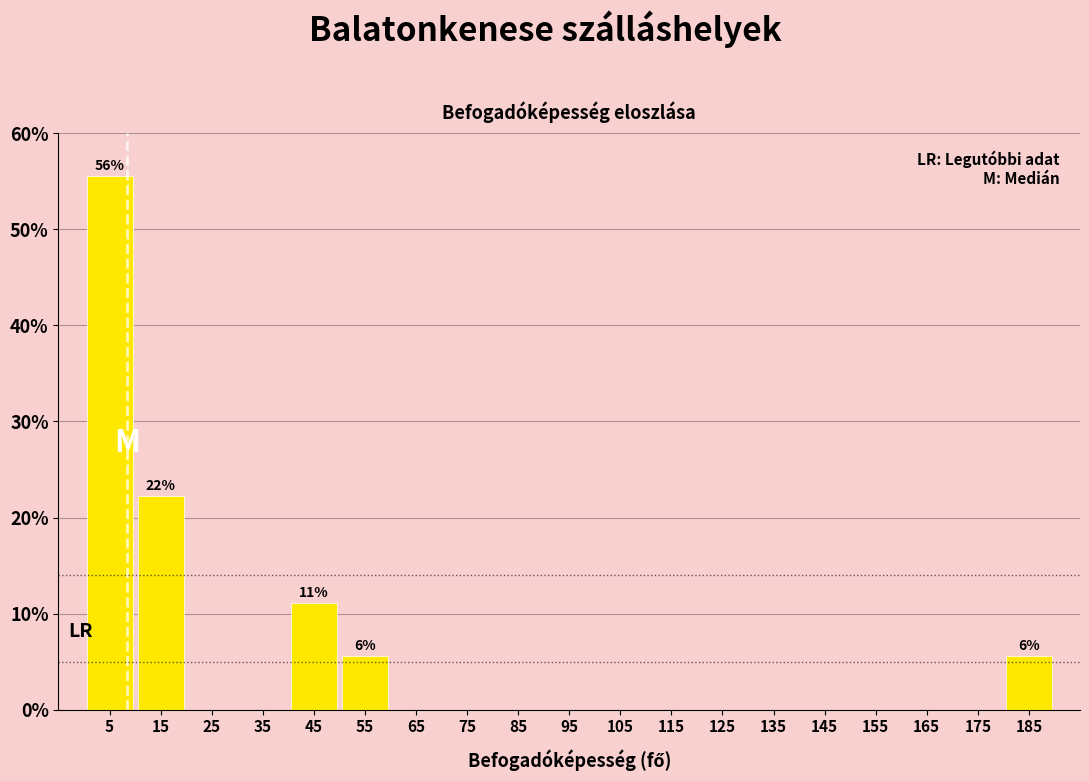

Over which range of the x-axis is the bar tallest?

0 to 10